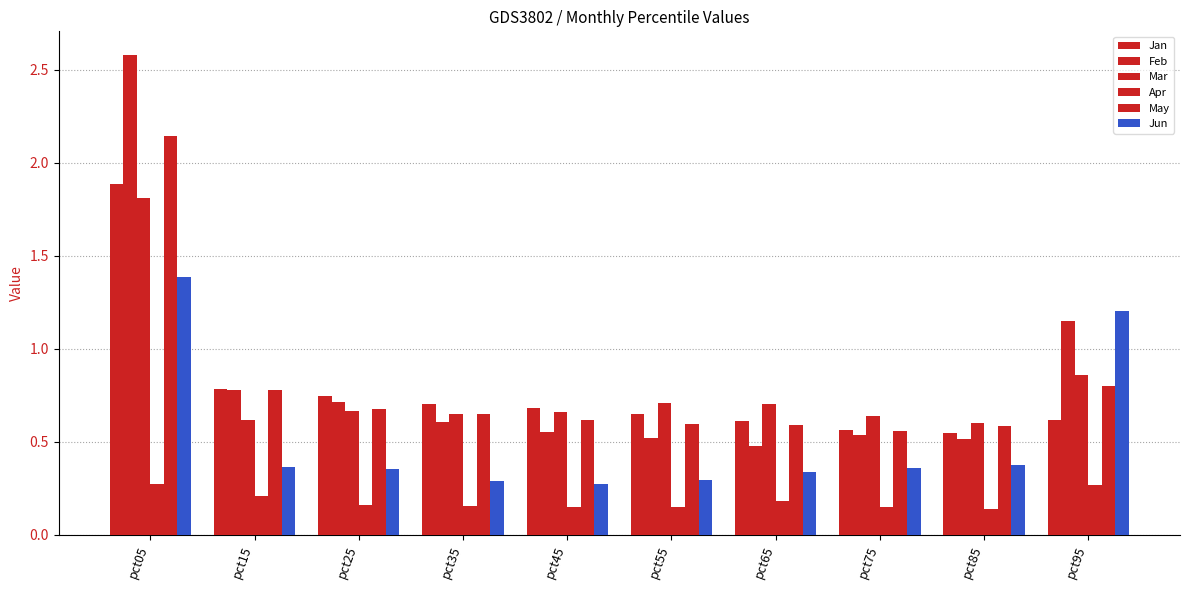

What is the average value of the Feb series?

0.8